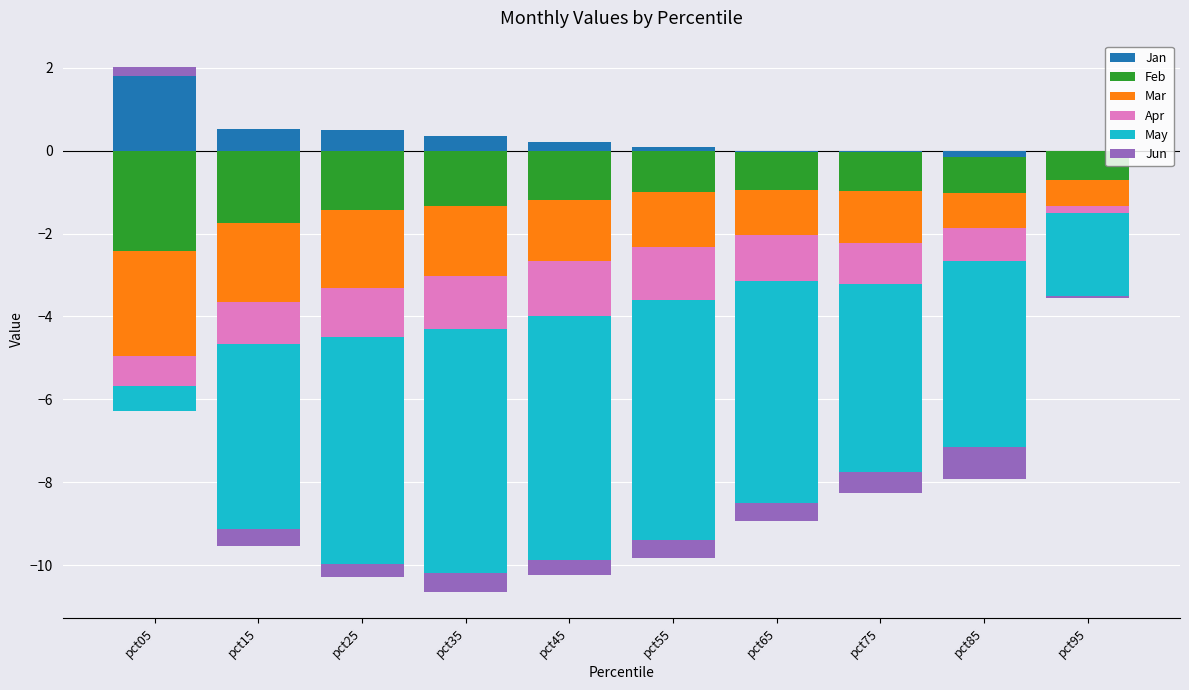

What are all the series names shown in the legend?

Jan, Feb, Mar, Apr, May, Jun